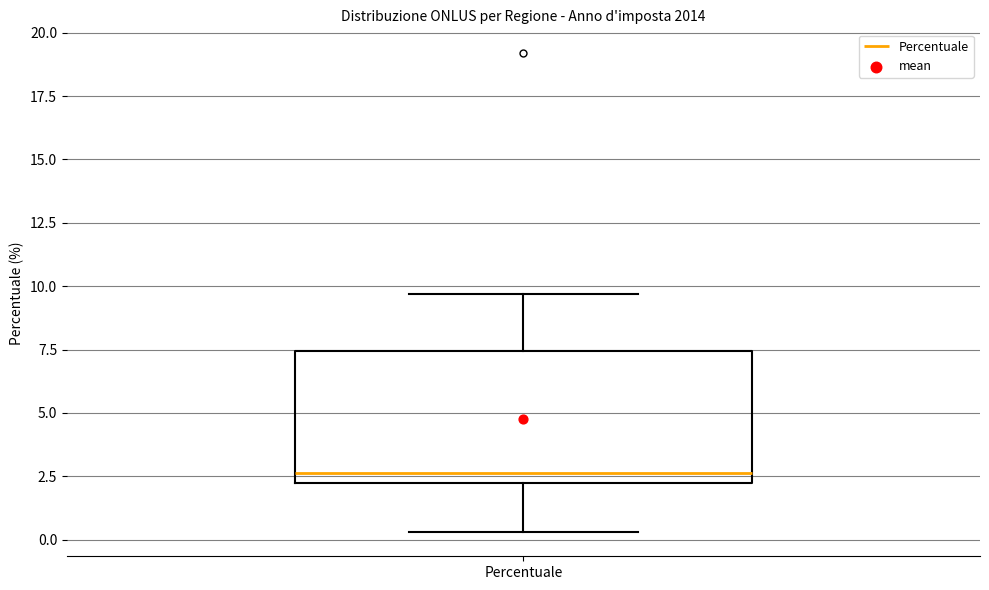

Read this box plot against the y-axis: the position of the median line, the range covered by the box, and the ends of both whiskers. The values are not printed on the chart, so give them approximately, as read against the axis.

median 2.5, box 2.0 to 7.5, whiskers 0.5 to 9.5